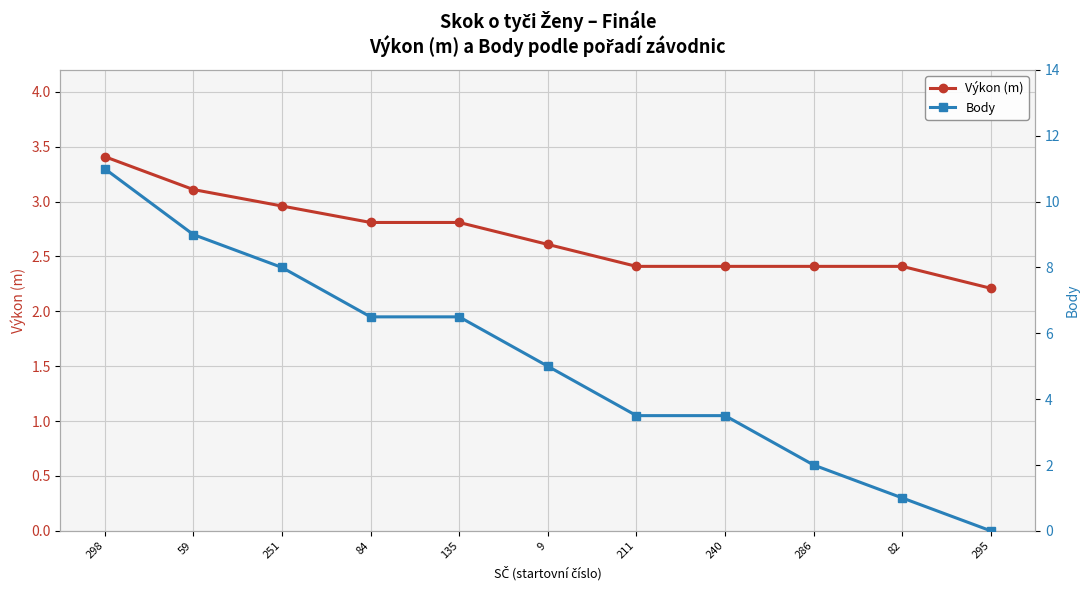

Rank the series at 82 from highest to lowest value.

Výkon (m), Body